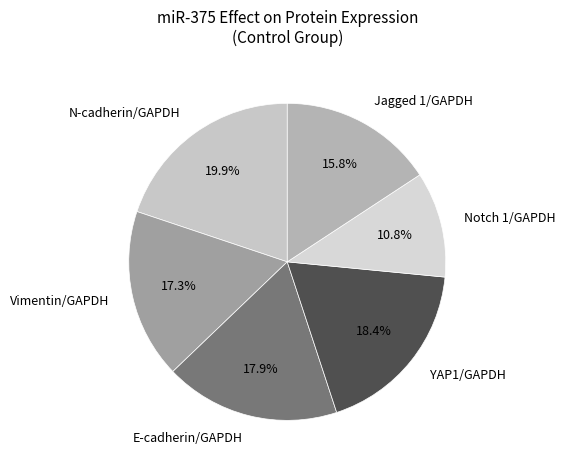

To the nearest percent, what portion does Jagged 1/GAPDH represent?

16%